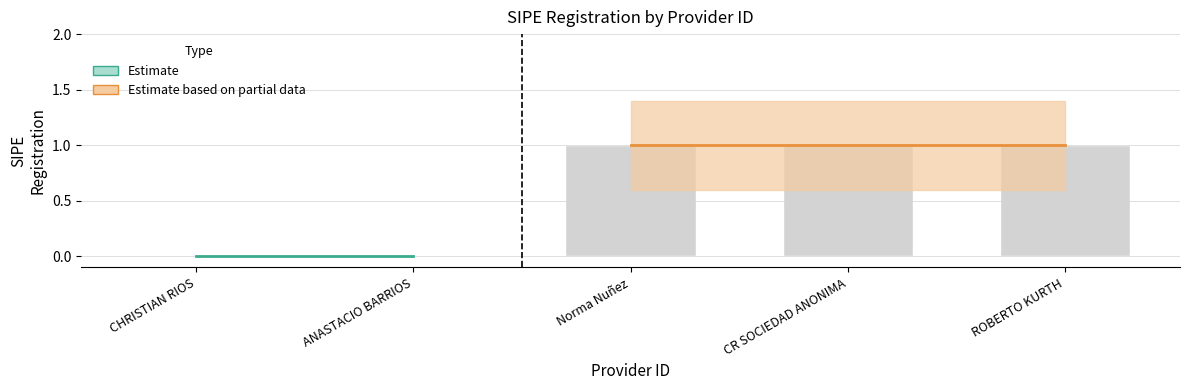

Count the number of data series in this chart.

1